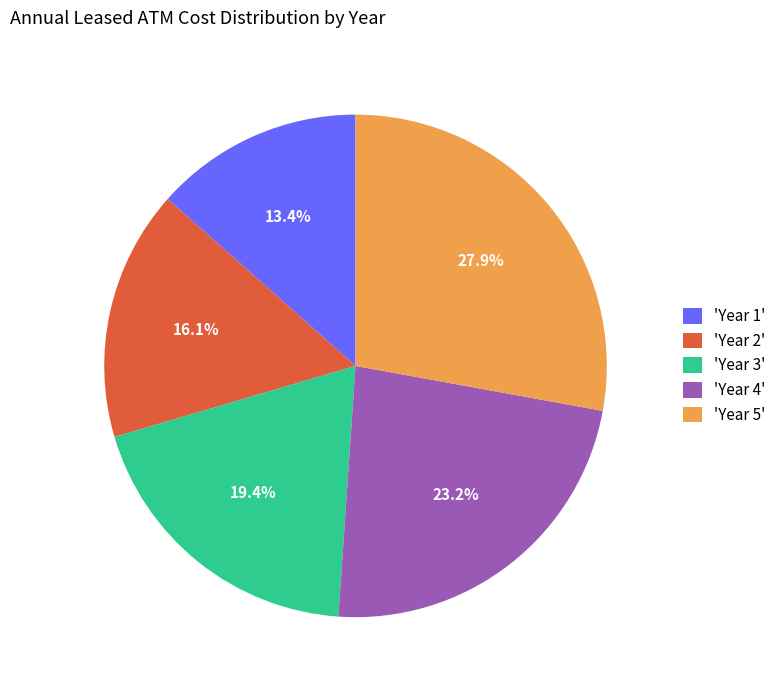

Rank the categories by value from lowest to highest.

'Year 1', 'Year 2', 'Year 3', 'Year 4', 'Year 5'